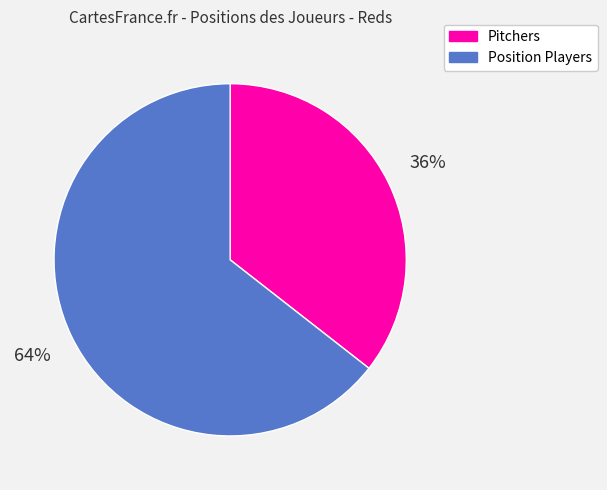

Is there any slice that represents more than half of the pie?

Yes